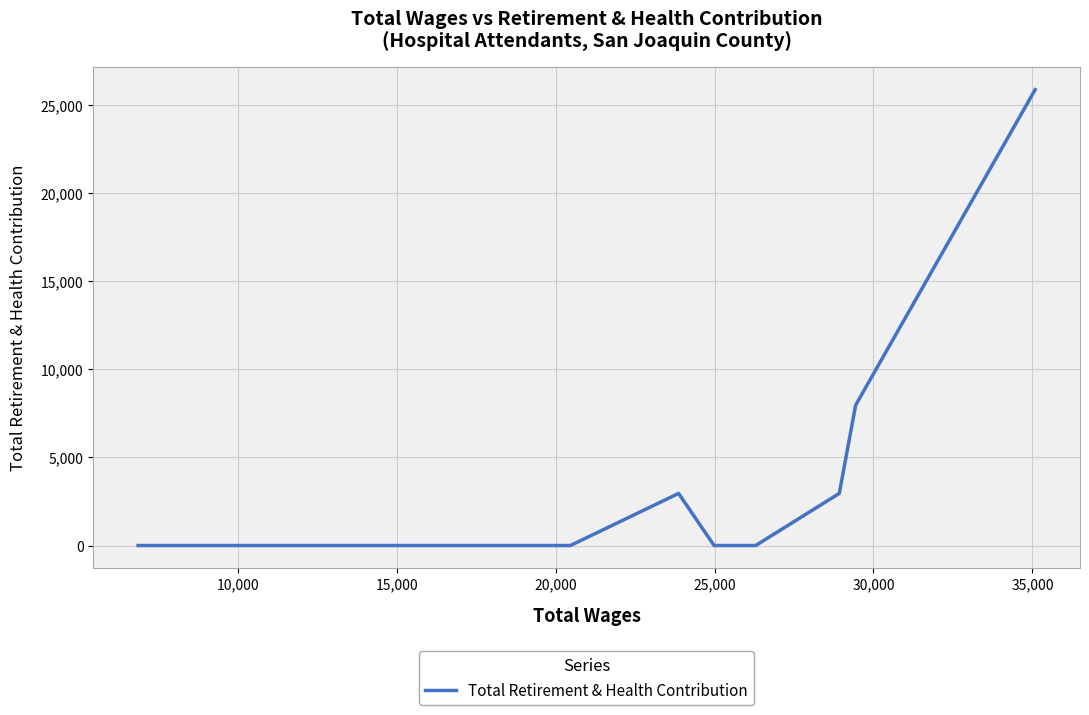

What is the maximum value shown in the chart?

25877